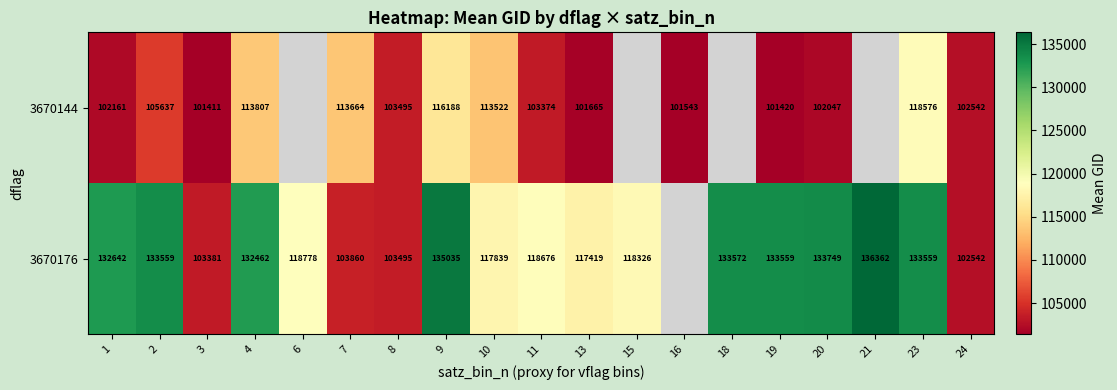

Is the value of 3670176 at 2 greater than the value of 3670144 at 2?

Yes